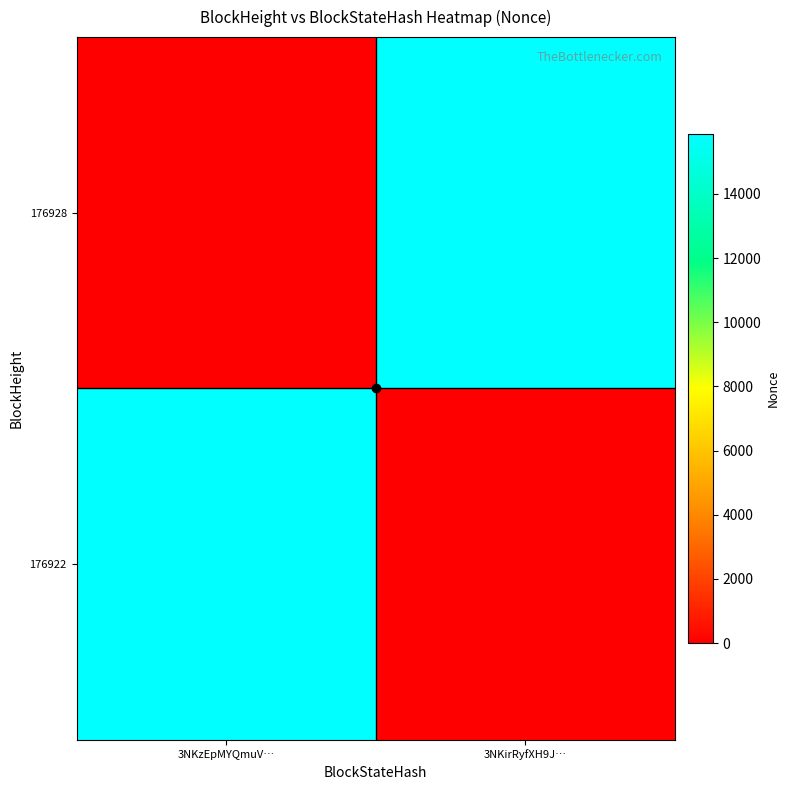

Reading left to right, transcribe all the data shown in this chart.

176928: 3NKzEpMYQmuV…=0	3NKirRyfXH9J…=15873
176922: 3NKzEpMYQmuV…=15873	3NKirRyfXH9J…=0